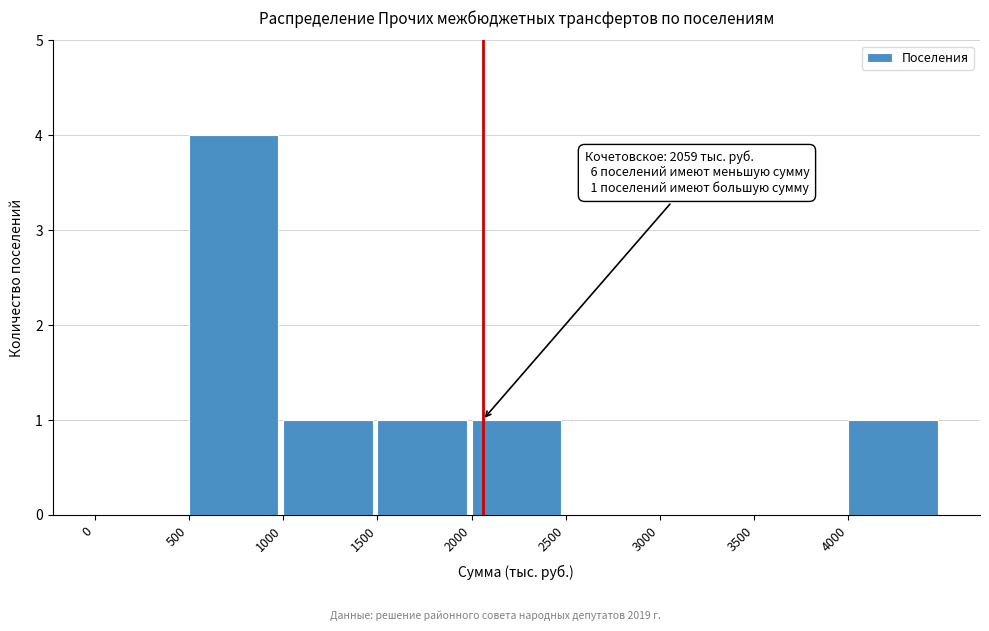

Which range on the x-axis has the tallest bar?

500 to 1000